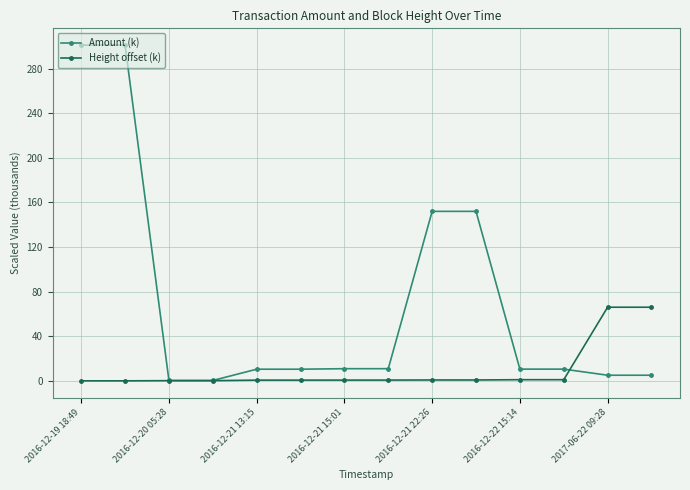

What is the highest value of the Height offset (k) series?

66.0